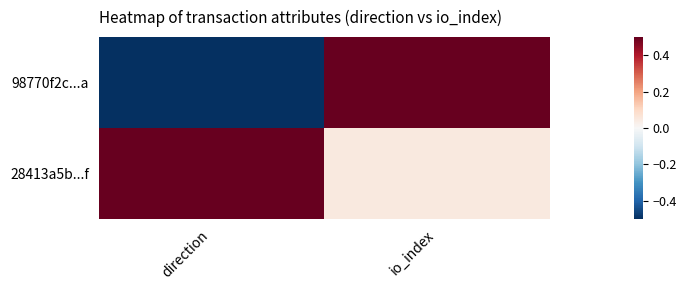

Reading right to left, list all the values displayed in this chart.

98770f2c...a: io_index=1.0	direction=-1.0
28413a5b...f: io_index=0.1	direction=1.0